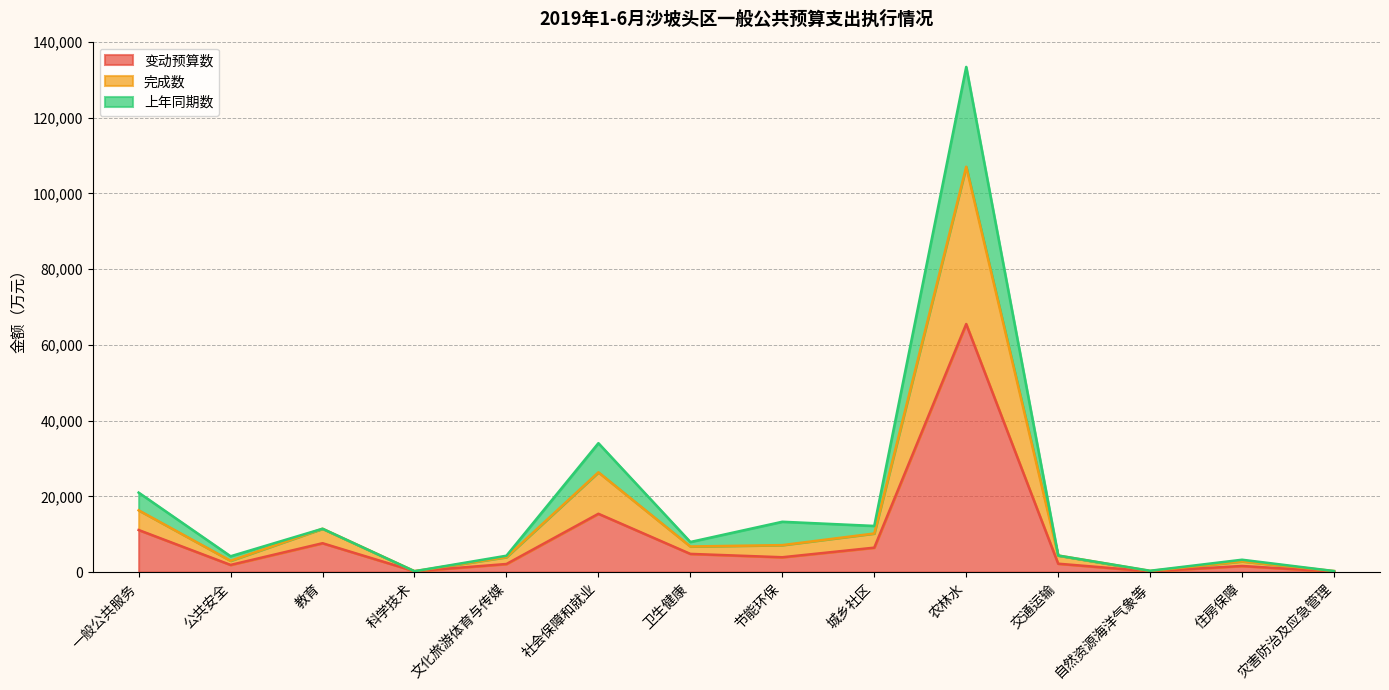

What is the minimum value shown in the chart?

136